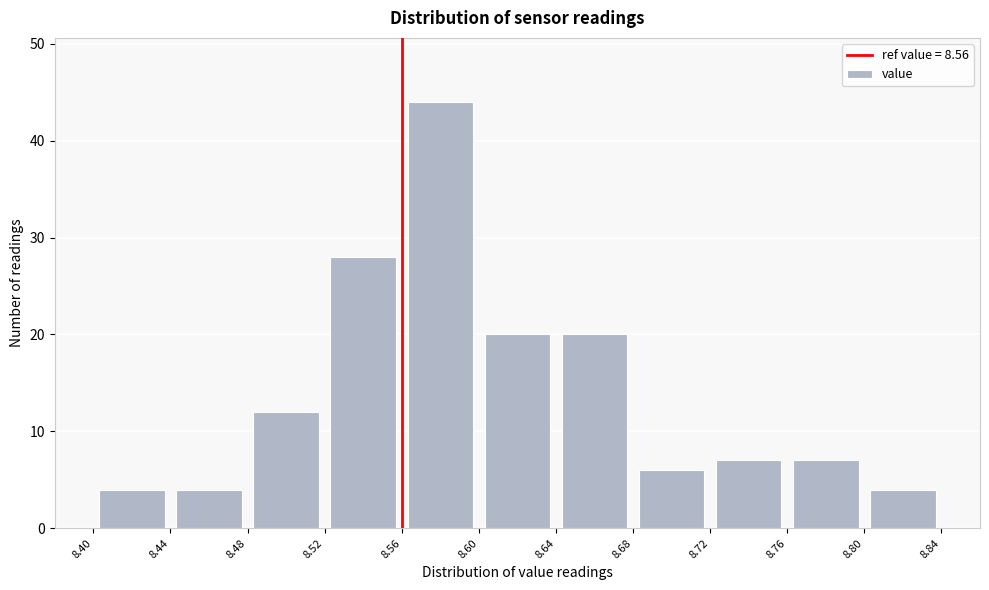

Reading left to right, list every bar in this chart as the range it spans on the x-axis followed by its height. The values are not printed on the chart, so give them approximately, as read against the axis.

8.40 to 8.44: 4
8.44 to 8.48: 4
8.48 to 8.52: 12
8.52 to 8.56: 28
8.56 to 8.60: 44
8.60 to 8.64: 20
8.64 to 8.68: 20
8.68 to 8.72: 6
8.72 to 8.76: 7
8.76 to 8.80: 7
8.80 to 8.84: 4